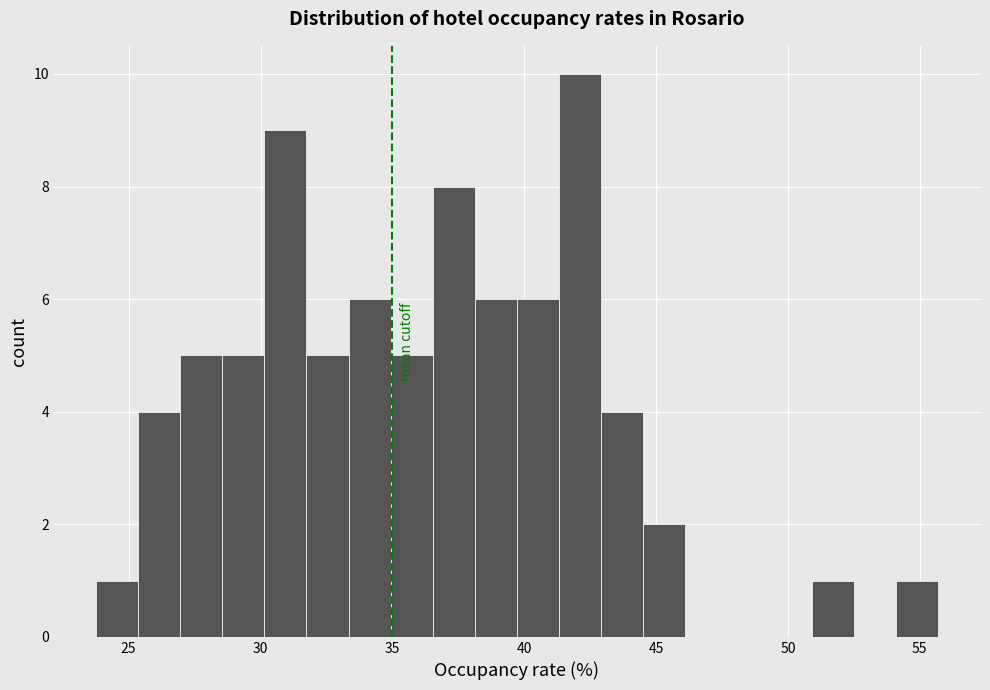

Around what value on the x-axis is the tallest bar? Give the approximate position of its centre, as read against the axis.

42.0